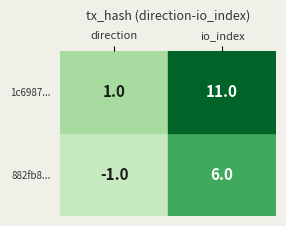

How many positive values does the 882fb8397be164703f5a6ebf3e37254c8eb340b series have?

1